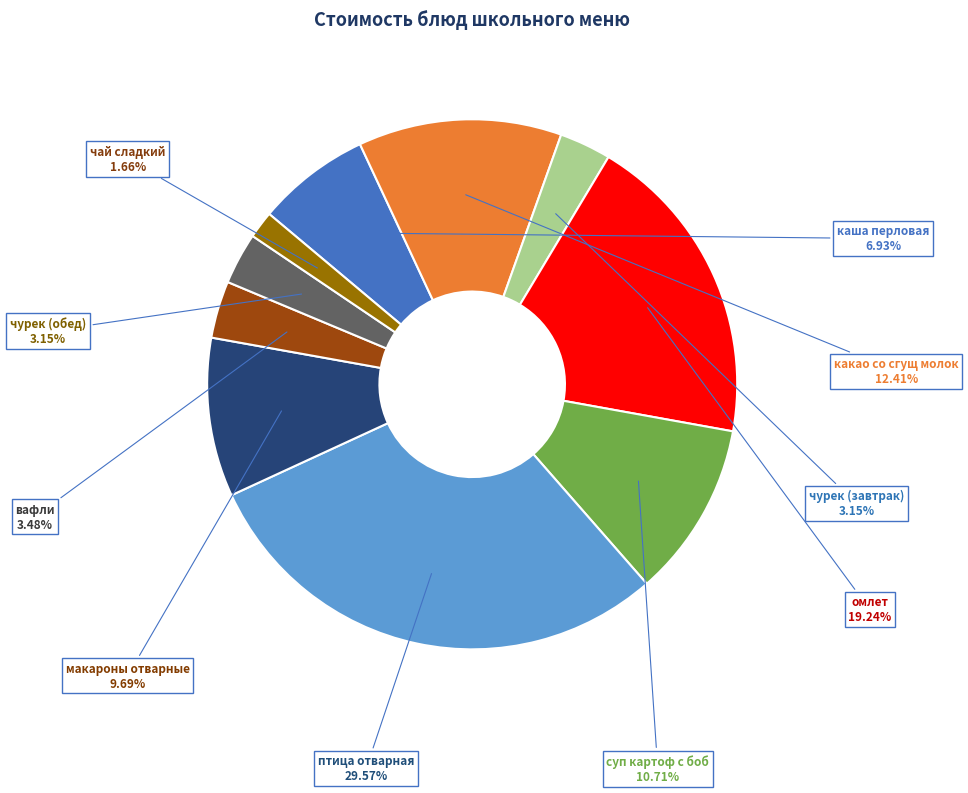

To the nearest percent, what percentage of the pie is чай сладкий?

2%